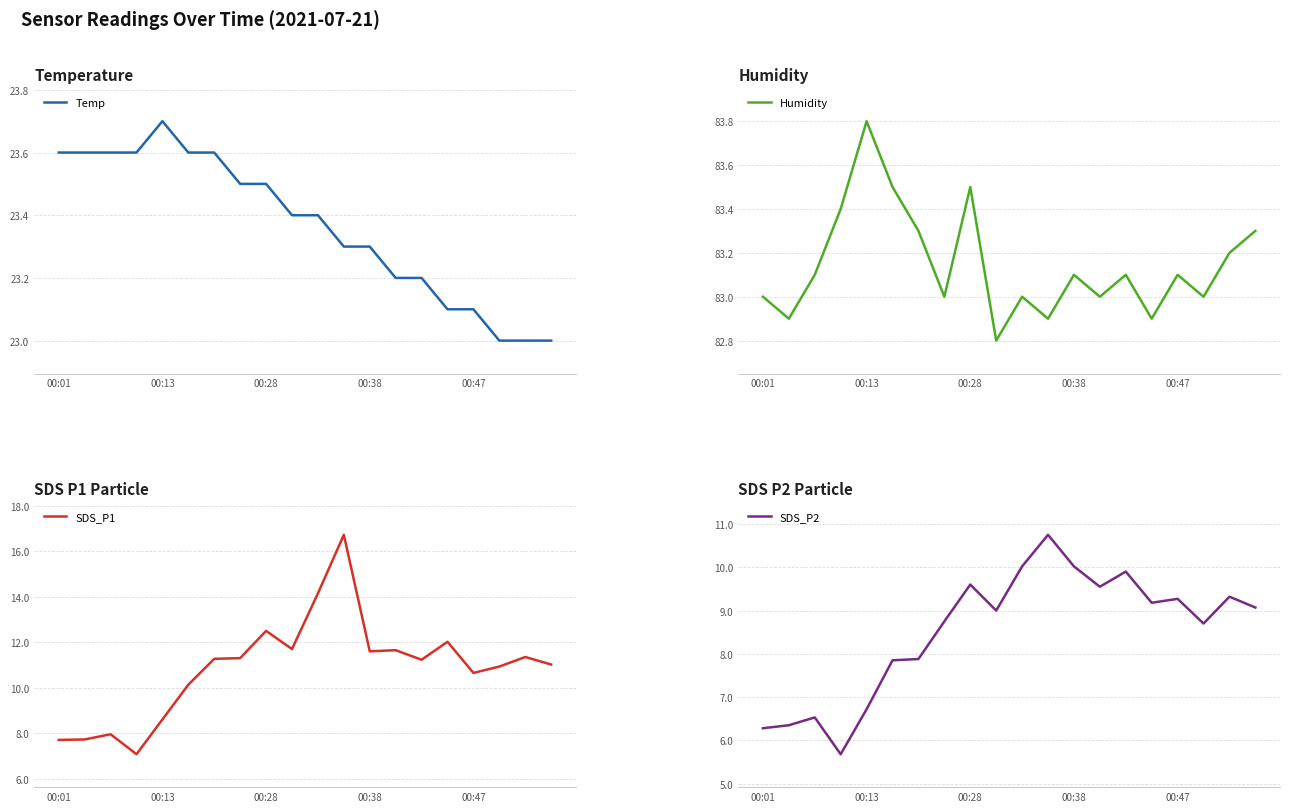

Where is SDS_P1 nearest to the value 11?

19